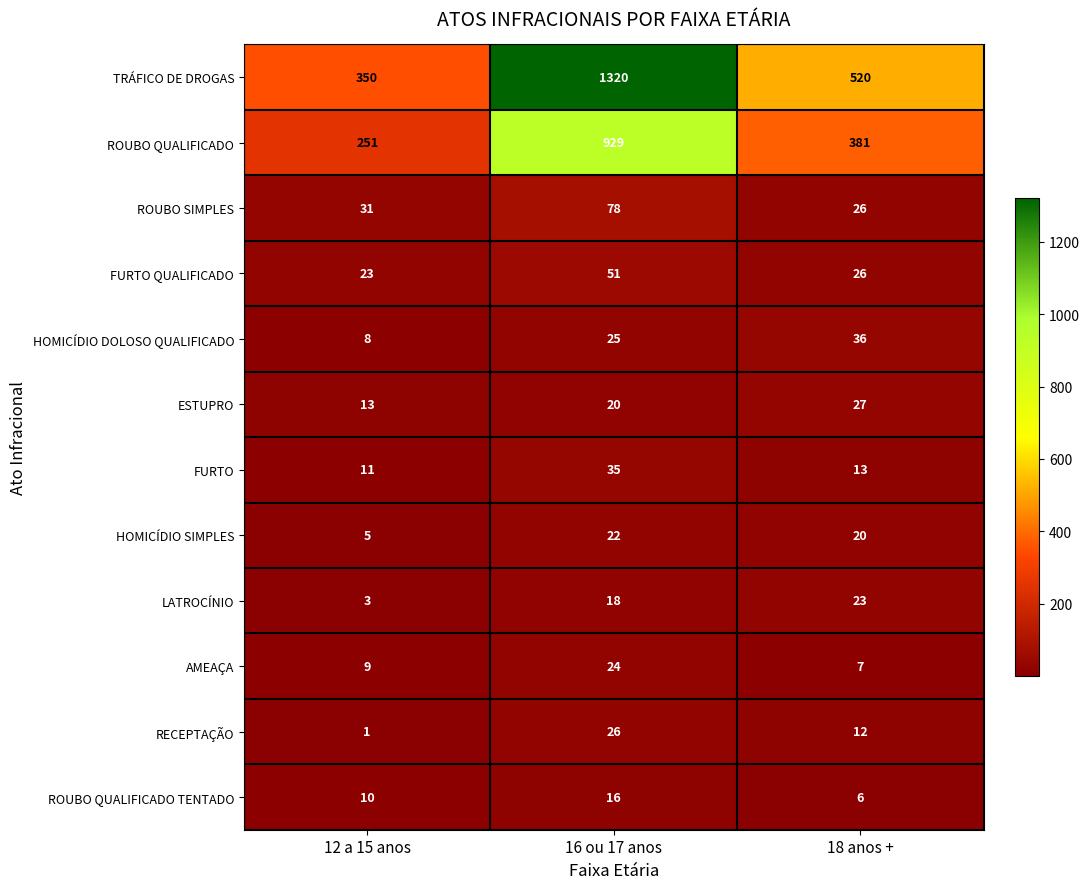

What is the total value across all series at 18 anos +?

1097